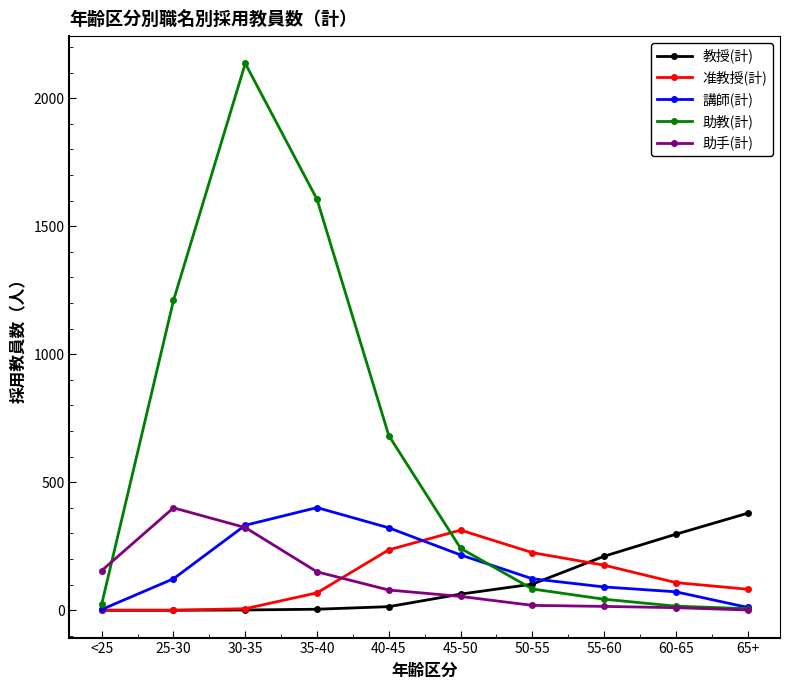

Which category has the highest value in the 教授(計) series?

65+